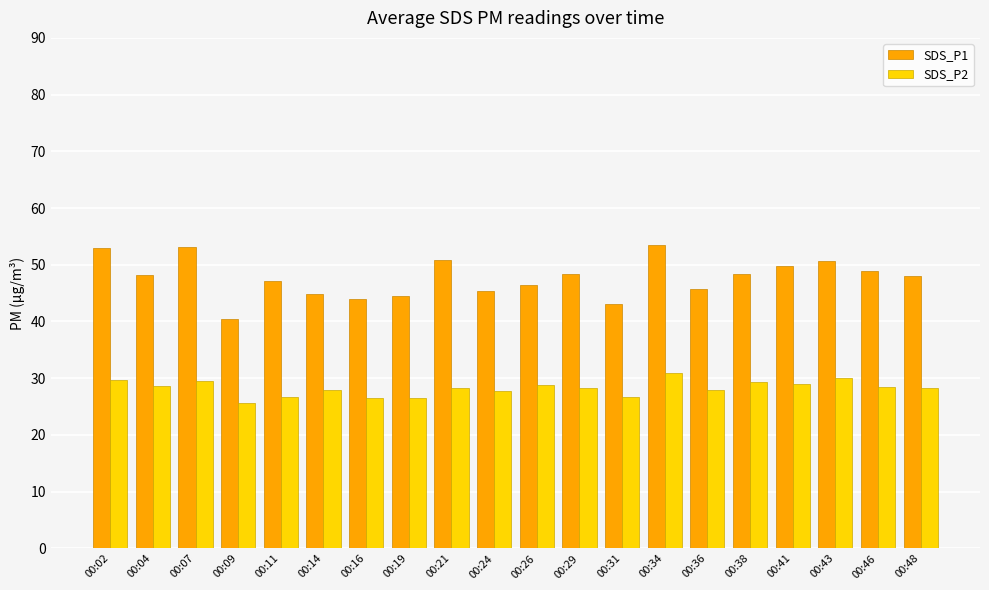

How many series are shown in this chart?

2